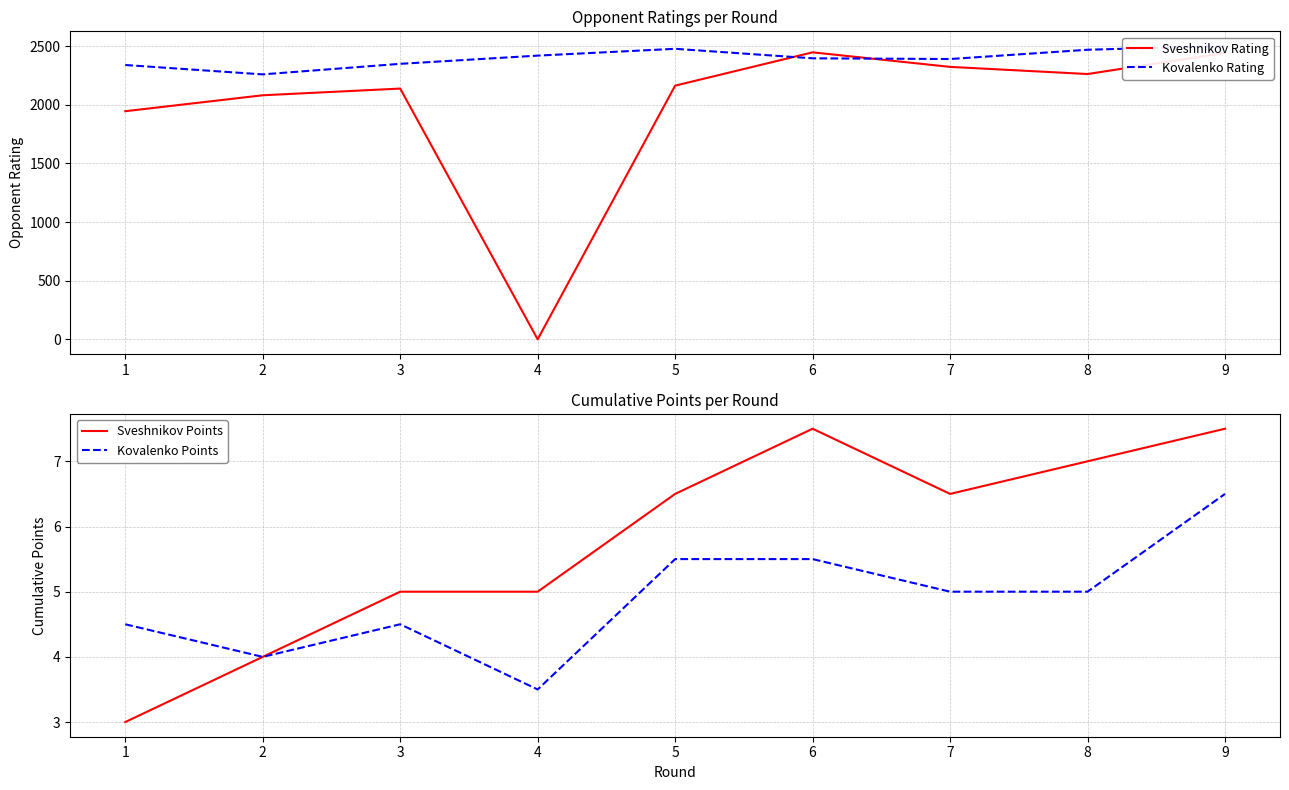

How many data points in Sveshnikov Points are less than 6?

4